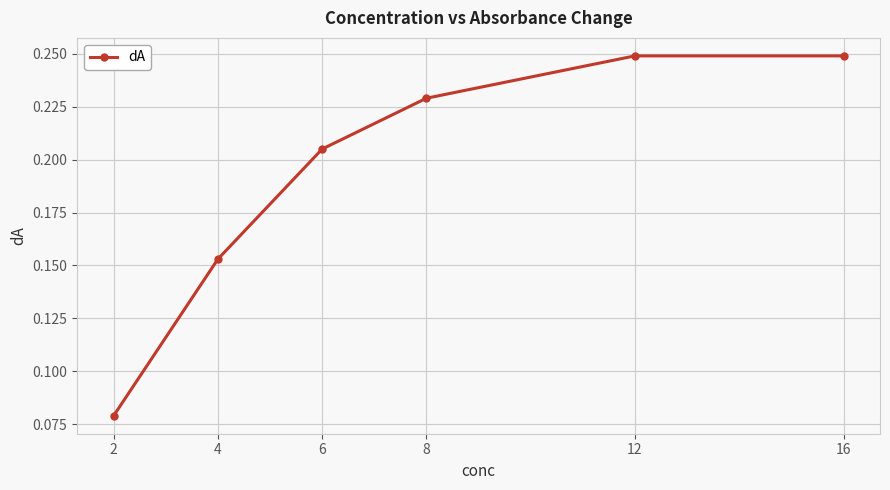

What is the sum of all values?

1.2